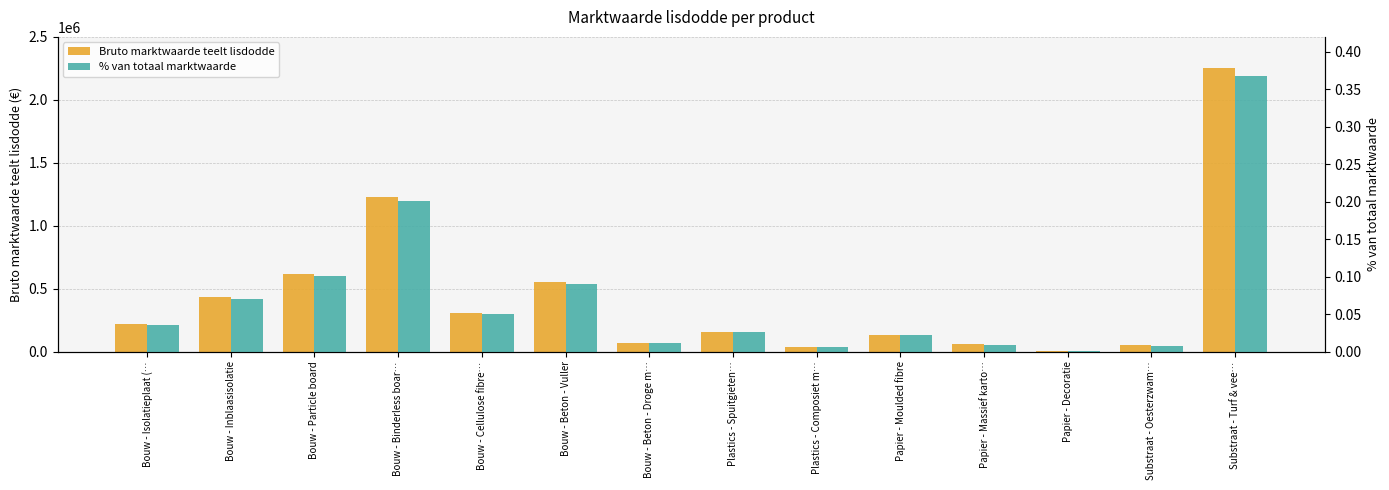

How many bars are there in each group?

2